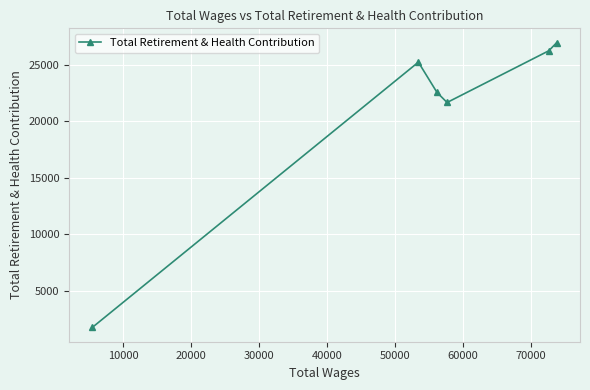

What is the smallest value displayed?

1732